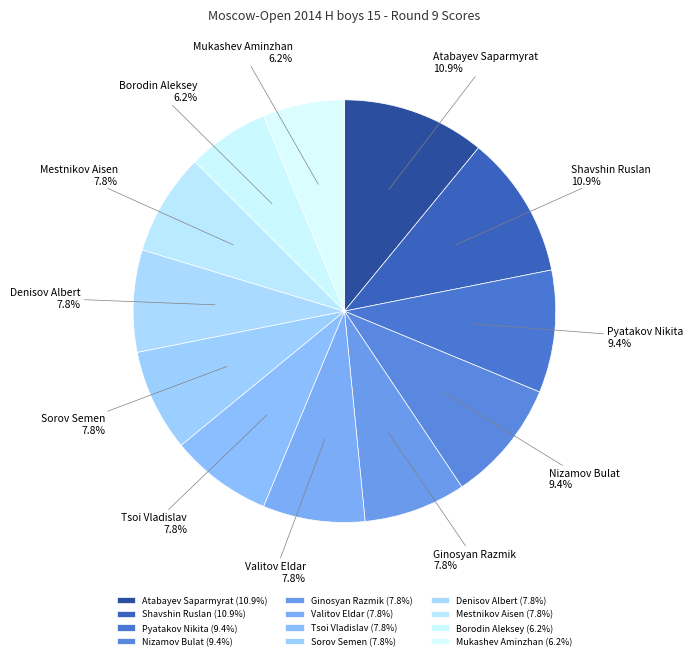

Is it true that Ginosyan Razmik is 8% of the pie?

True